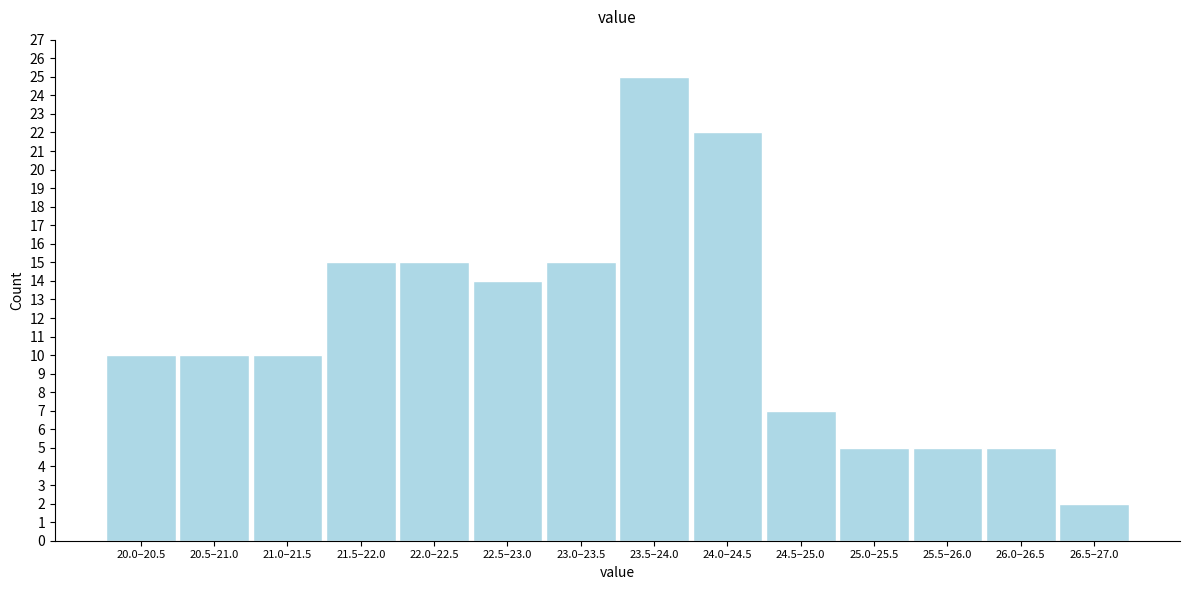

Reading left to right, what are all the values shown in this chart?

10	10	10	15	15	14	15	25	22	7	5	5	5	2